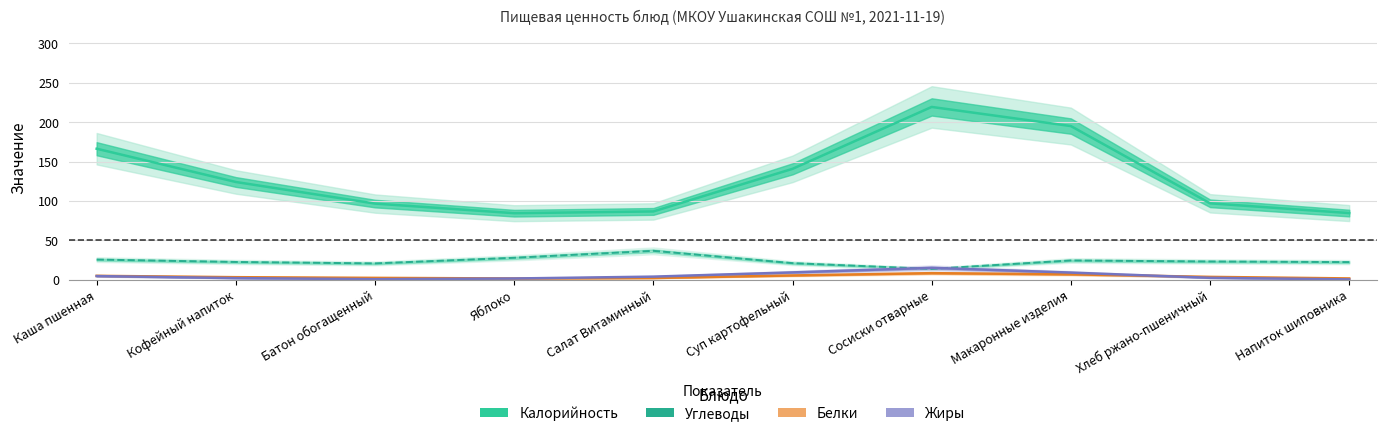

Reading left to right, list all the values displayed in this chart.

Калорийность: 166.3	124.1	96.7	84.5	86.7	140.8	219.4	195.1	97.0	84.6
Углеводы: 25.6	22.5	20.7	27.8	36.7	21.0	13.7	24.4	23.1	22.3
Белки: 4.9	3.2	2.3	1.6	2.2	5.4	8.3	6.8	3.6	1.6
Жиры: 4.6	2.0	0.7	1.6	3.9	9.3	15.1	9.0	2.4	0.4